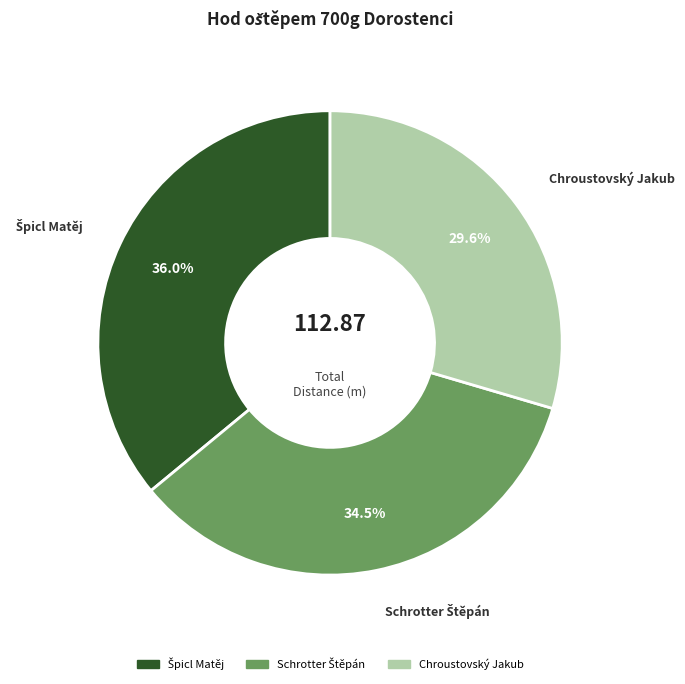

What is the smallest slice in the pie chart?

Chroustovský Jakub